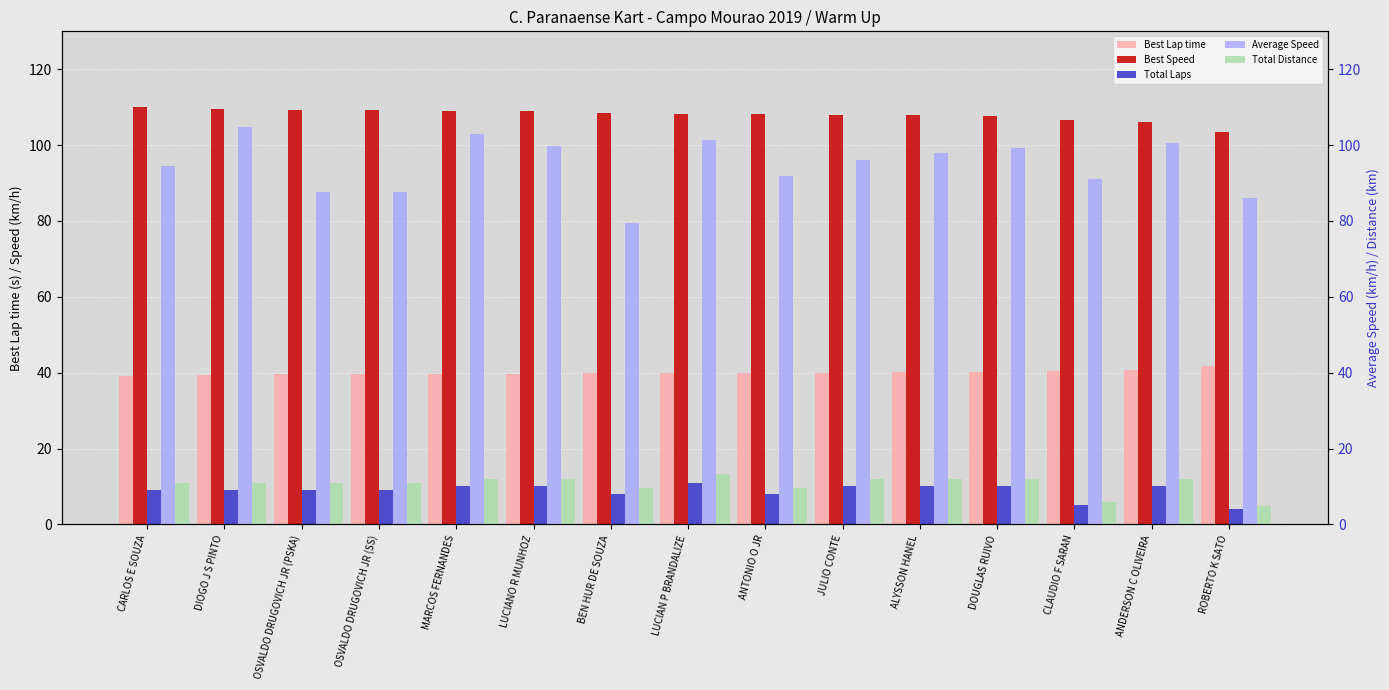

What is the spread (max minus min) of values at DOUGLAS RUIVO?

97.6